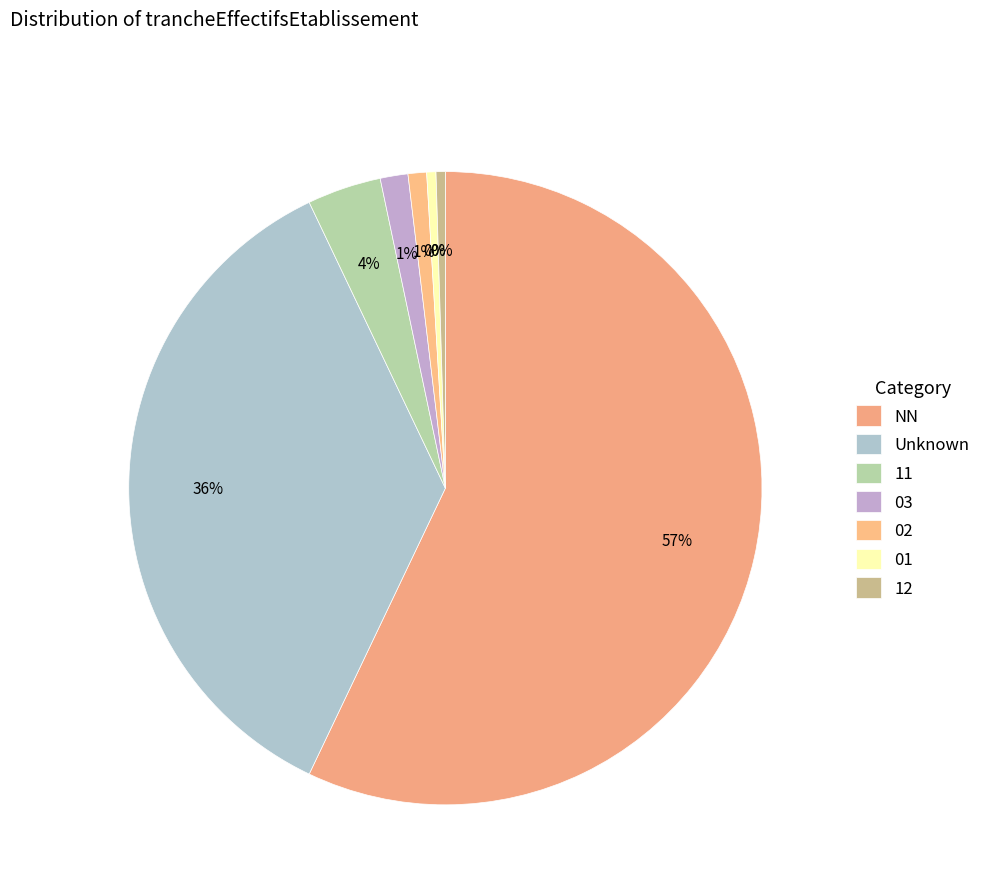

Which slice is the largest?

NN